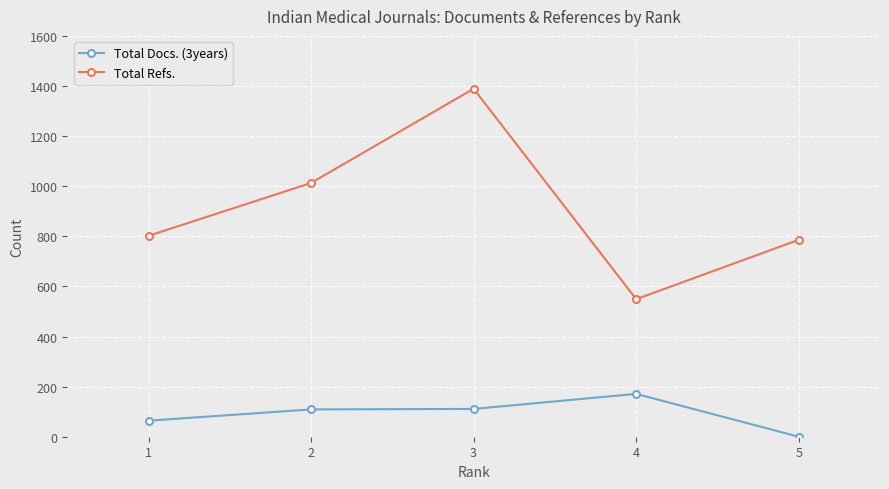

What is the average value of the Total Docs. (3years) series?

91